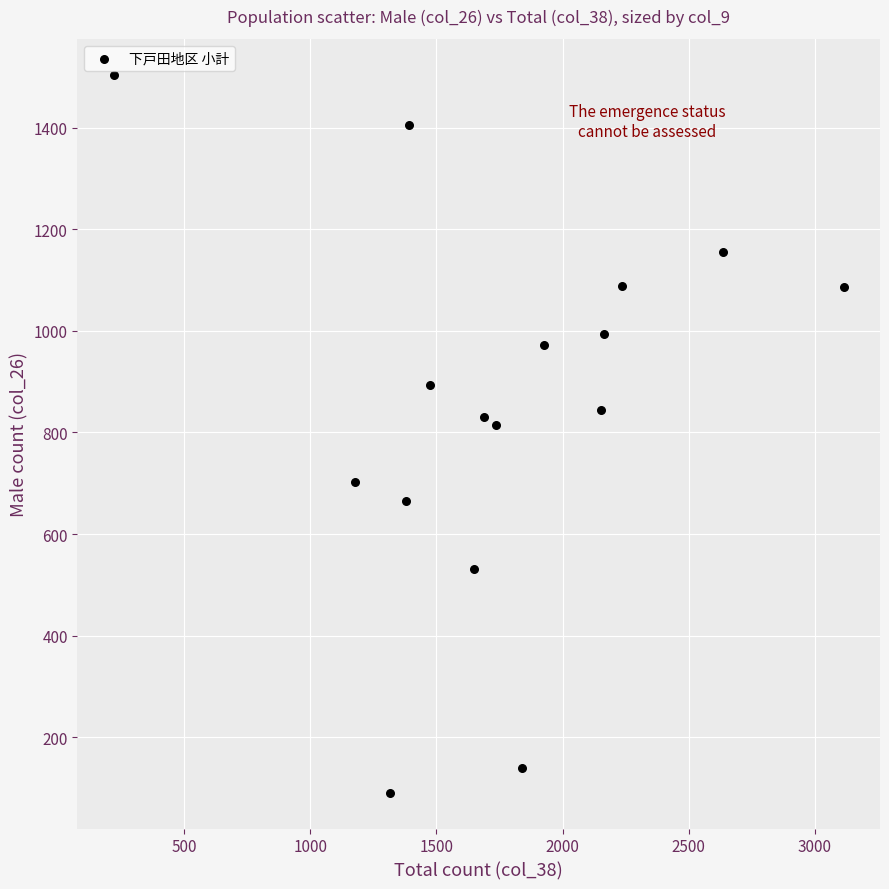

What is the range of Y values (max minus min)?

1413